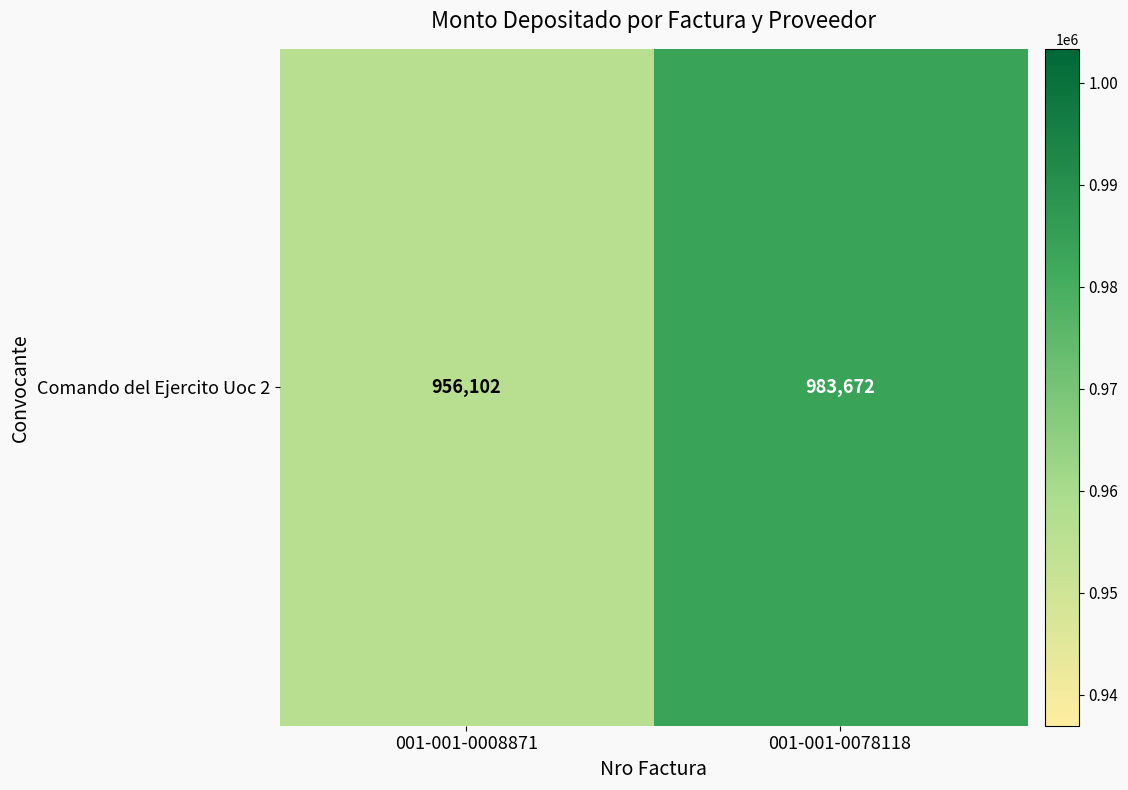

What value does the data have at 001-001-0078118, to the nearest 100?

983700